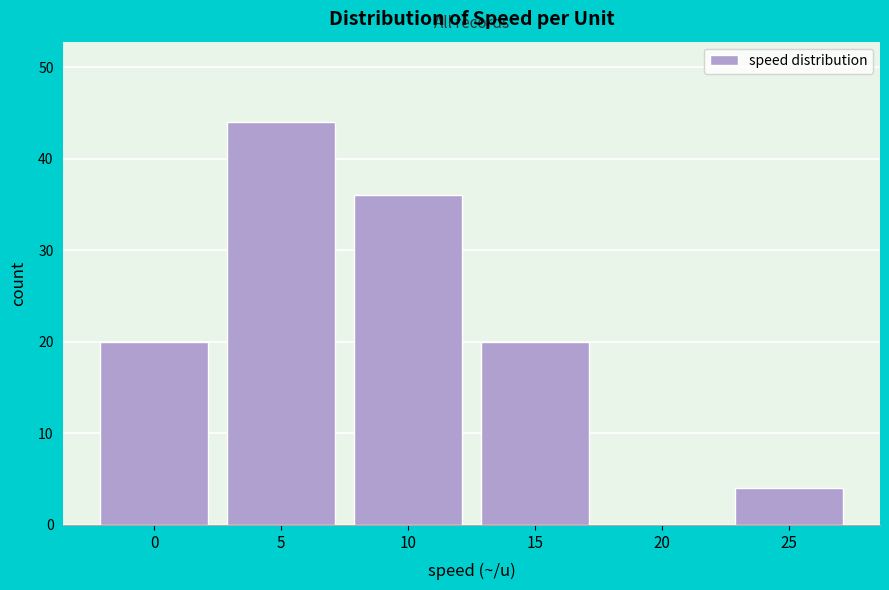

Reading right to left, extract all data points from this chart.

25=4	20=0	15=20	10=36	5=44	0=20